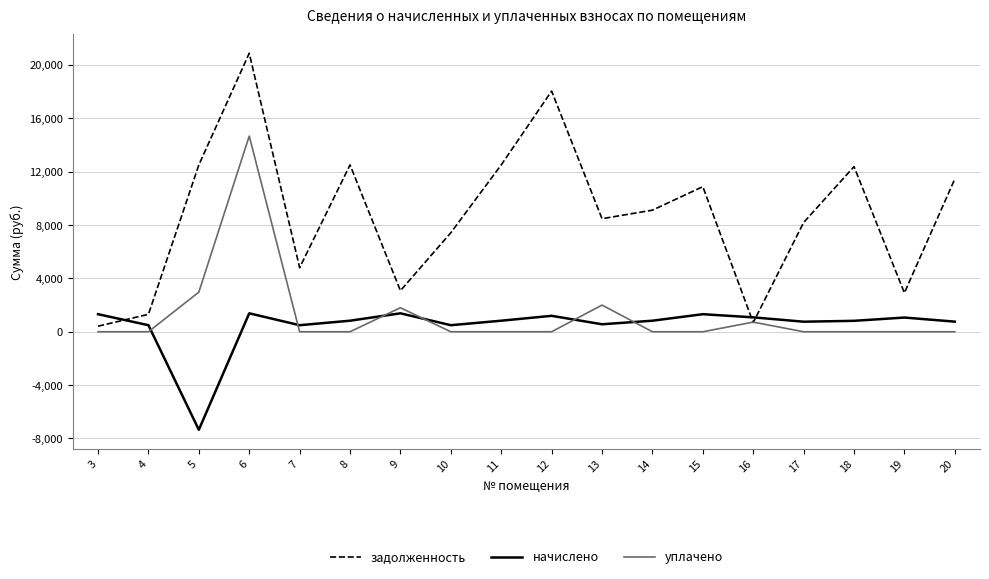

Count the number of categories in the chart.

18